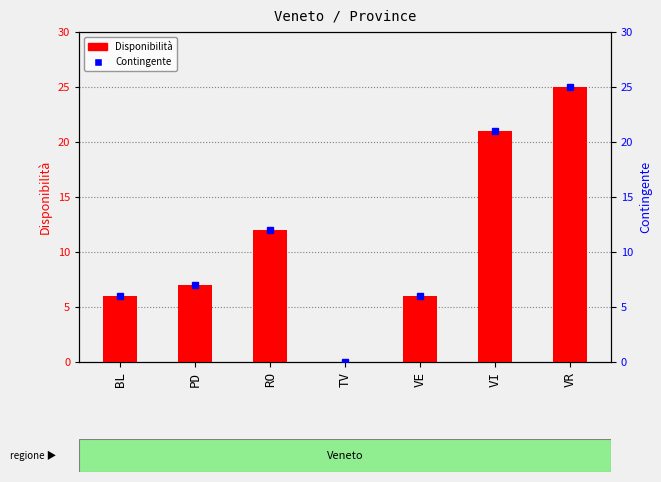

The chart shows a value of 12 at RO. True or false?

True